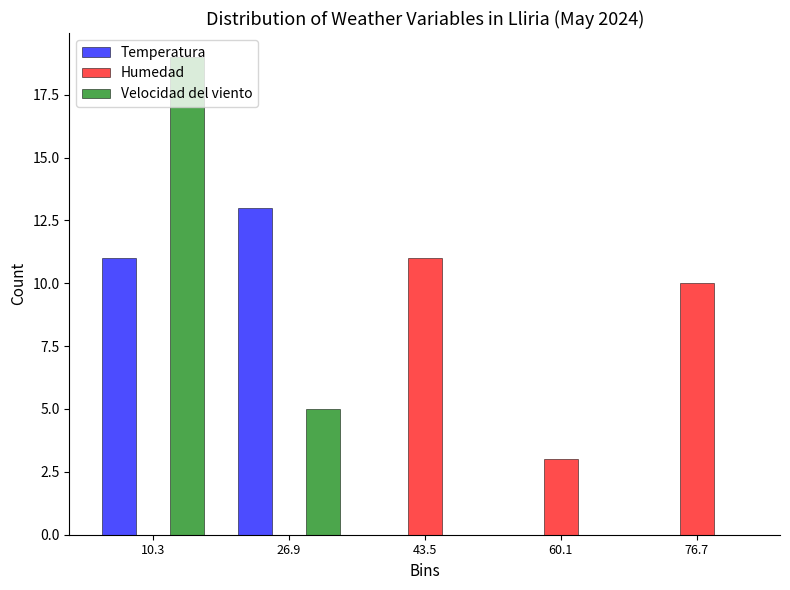

Reading left to right, list every range on the x-axis with the height of the bar of each series over it. Neither the bar edges nor the heights are printed on the chart, so give them approximately, as read against the axes.

2.0 to 18.6: Temperatura=11	Humedad=0	Velocidad del viento=19
18.6 to 35.2: Temperatura=13	Humedad=0	Velocidad del viento=5
35.2 to 51.8: Temperatura=0	Humedad=11	Velocidad del viento=0
51.8 to 68.4: Temperatura=0	Humedad=3	Velocidad del viento=0
68.4 to 85.0: Temperatura=0	Humedad=10	Velocidad del viento=0